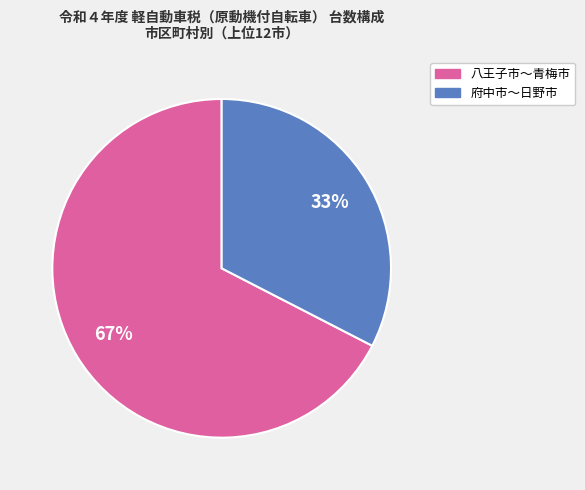

To the nearest percent, what is the average slice percentage?

50%